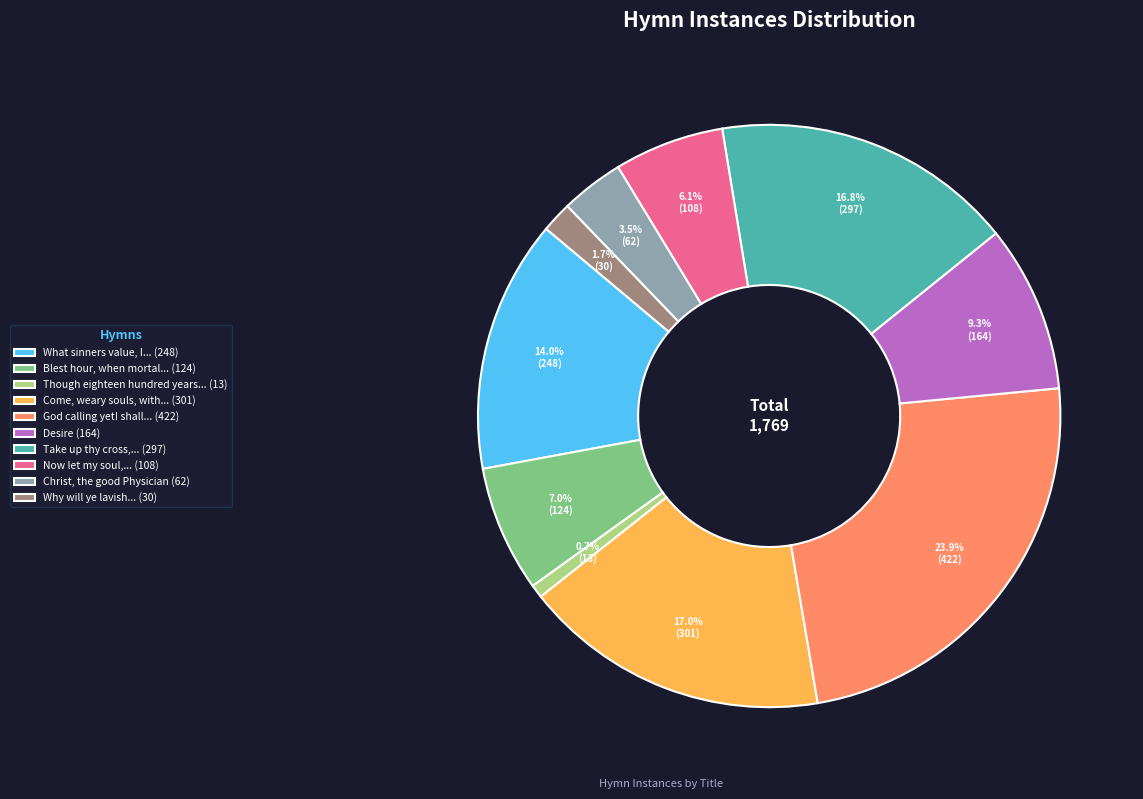

Which has a higher value, What sinners value, I... (248) or Now let my soul,... (108)?

What sinners value, I... (248)